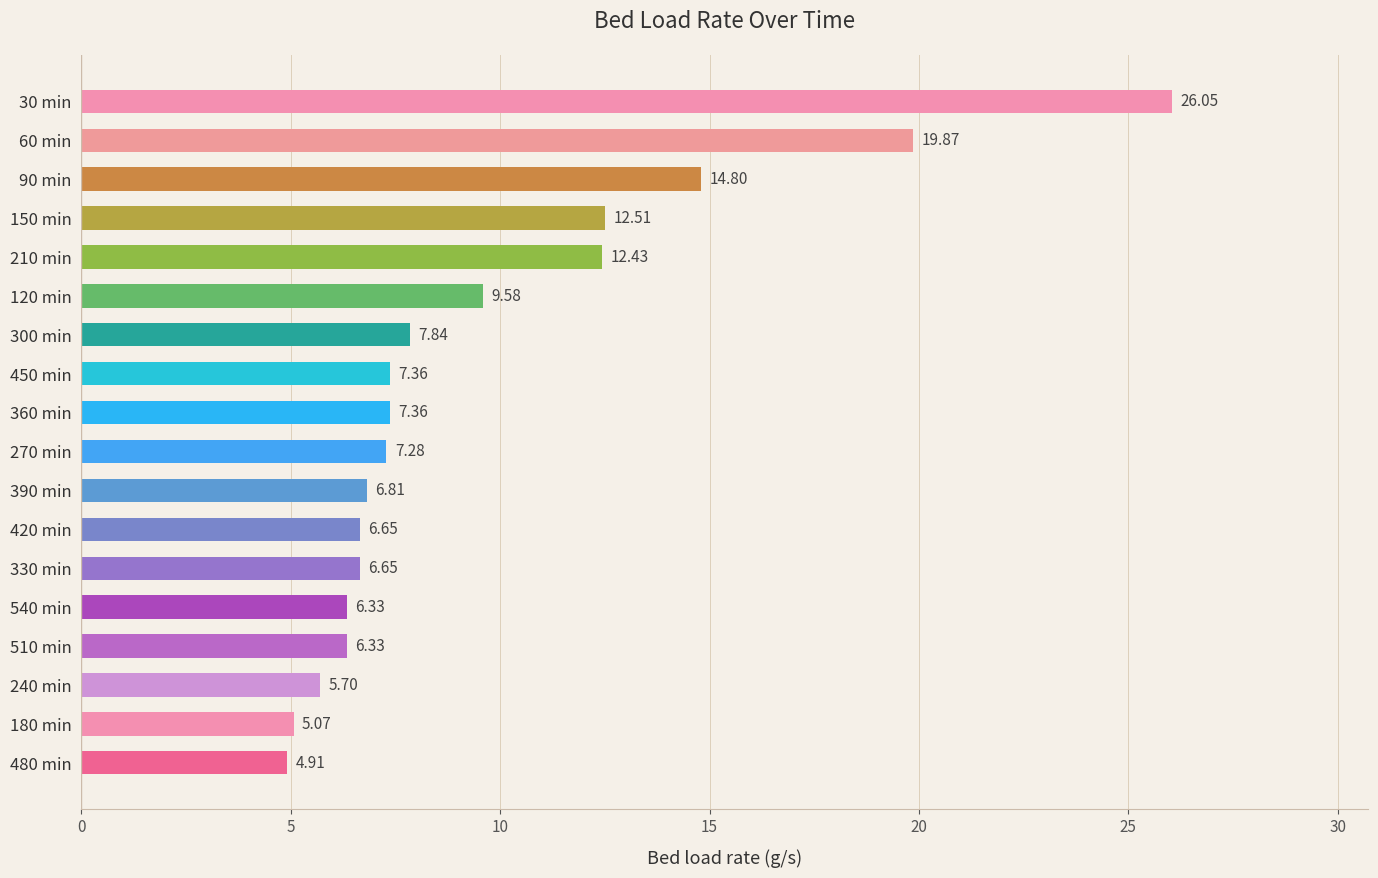

What is the difference between the values at 540 min and 120 min?

3.2